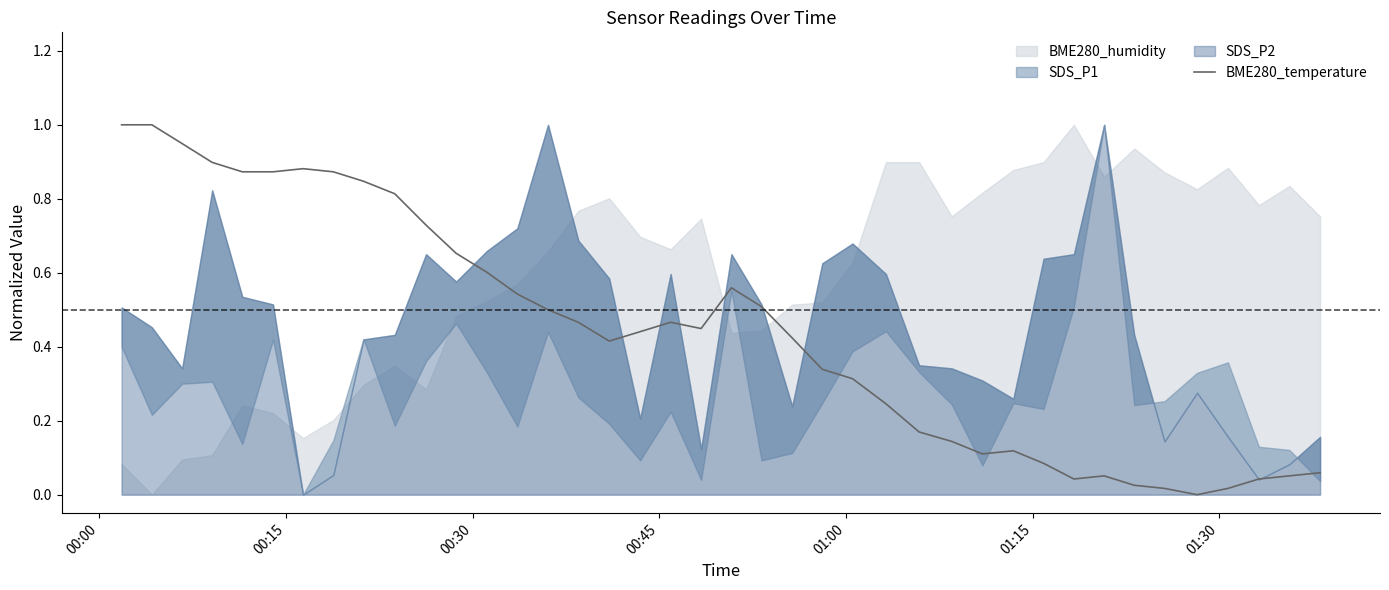

What is the maximum value for BME280_temperature?

1.0